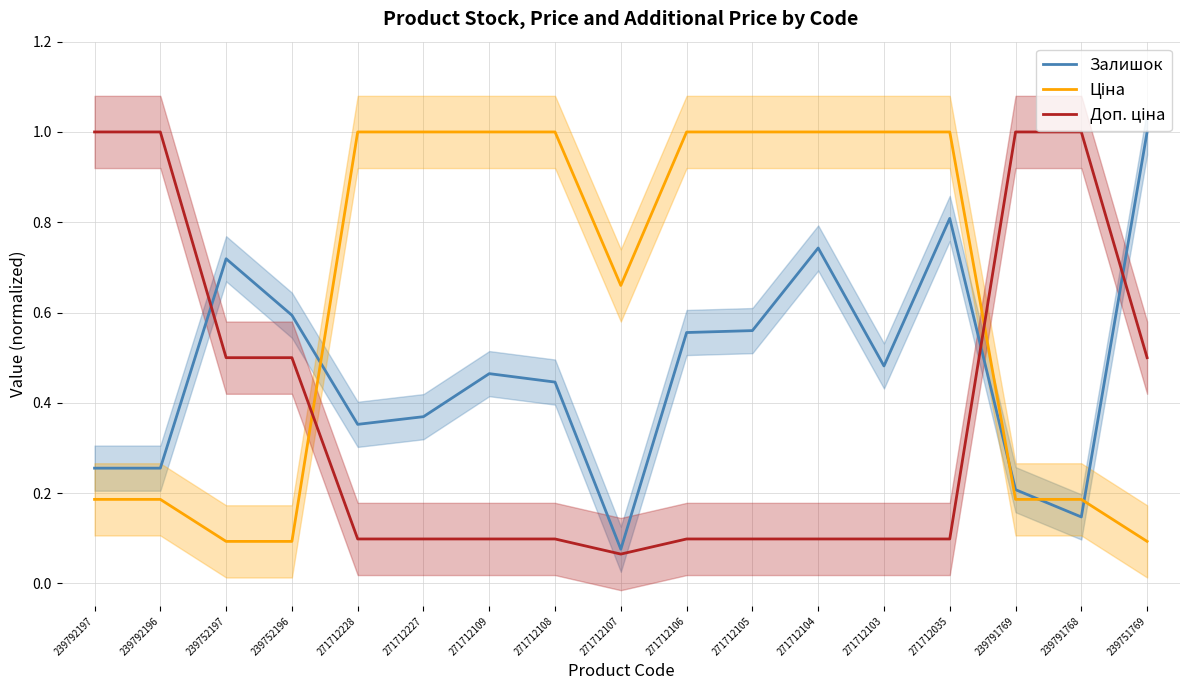

Rank the series at 239792197 from lowest to highest value.

Ціна, Залишок, Доп. ціна